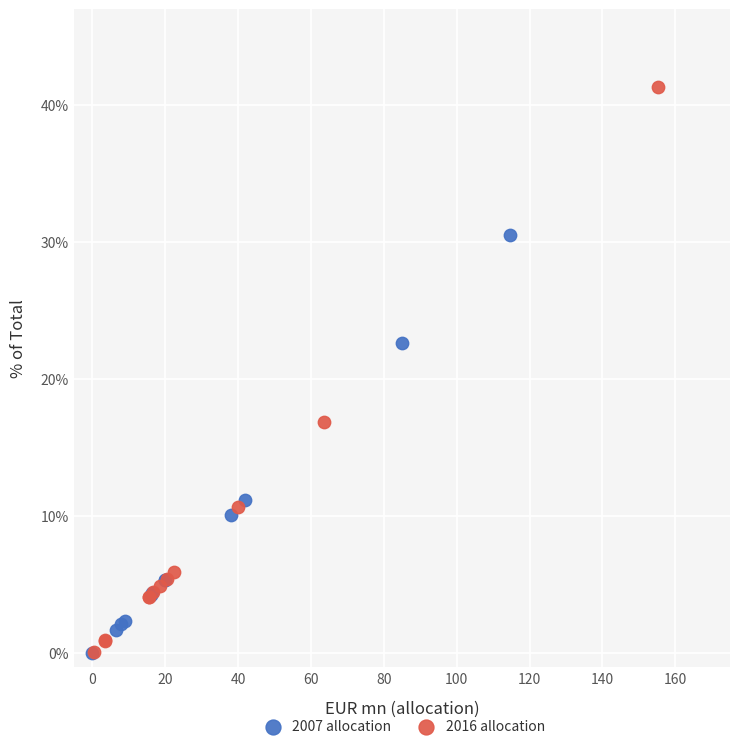

What are all the series names shown in the legend?

2007 allocation, 2016 allocation